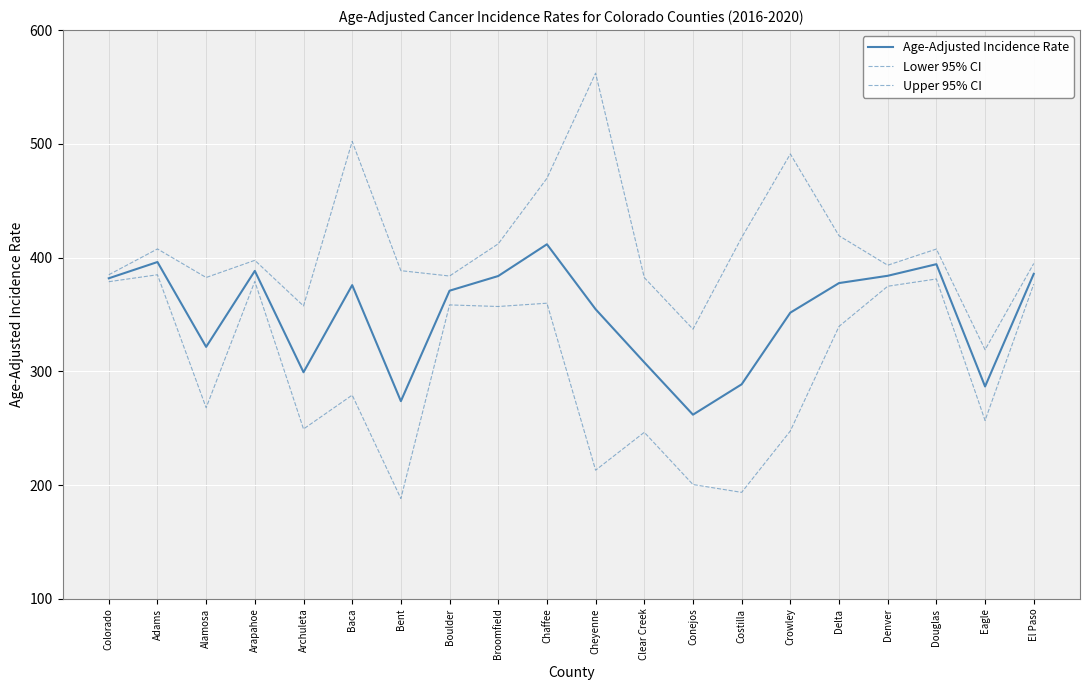

What is the difference between the Upper 95% CI values at Arapahoe and Conejos?

60.5